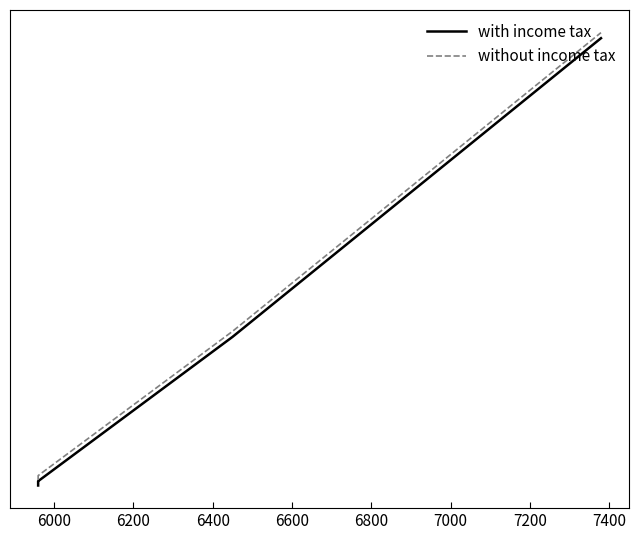

What are all the series names shown in the legend?

with income tax, without income tax